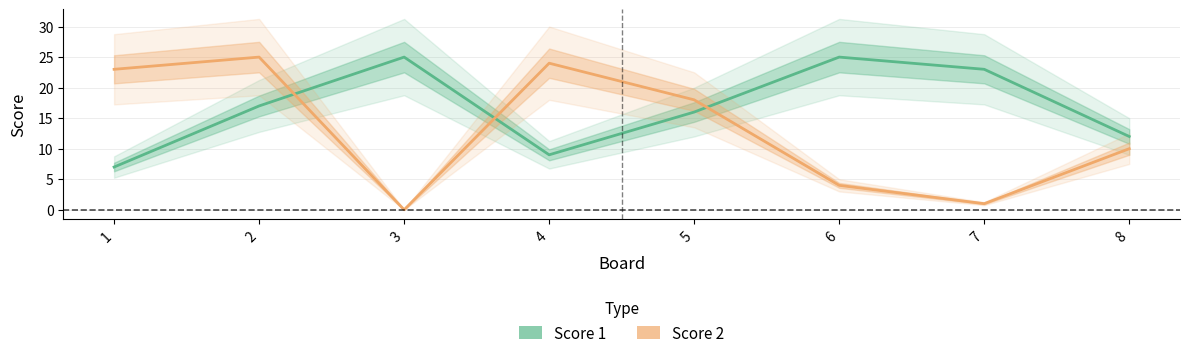

Between which two adjacent categories do Score 2 and Score 1 first intersect?

2 and 3